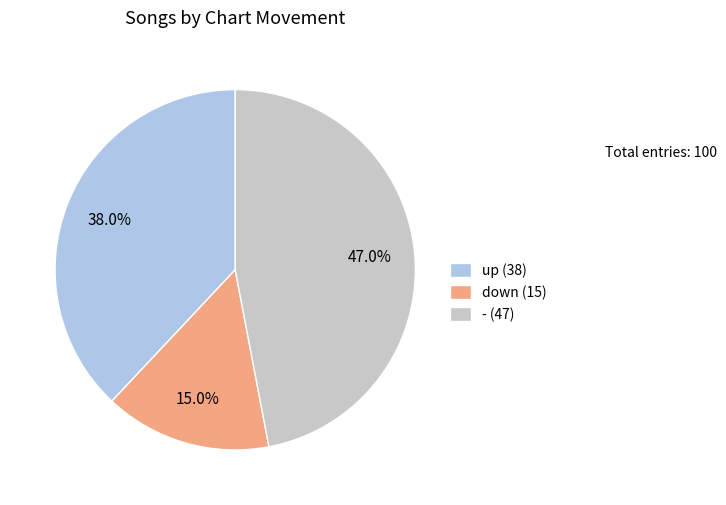

Does up (38) account for over 50% of the chart?

No